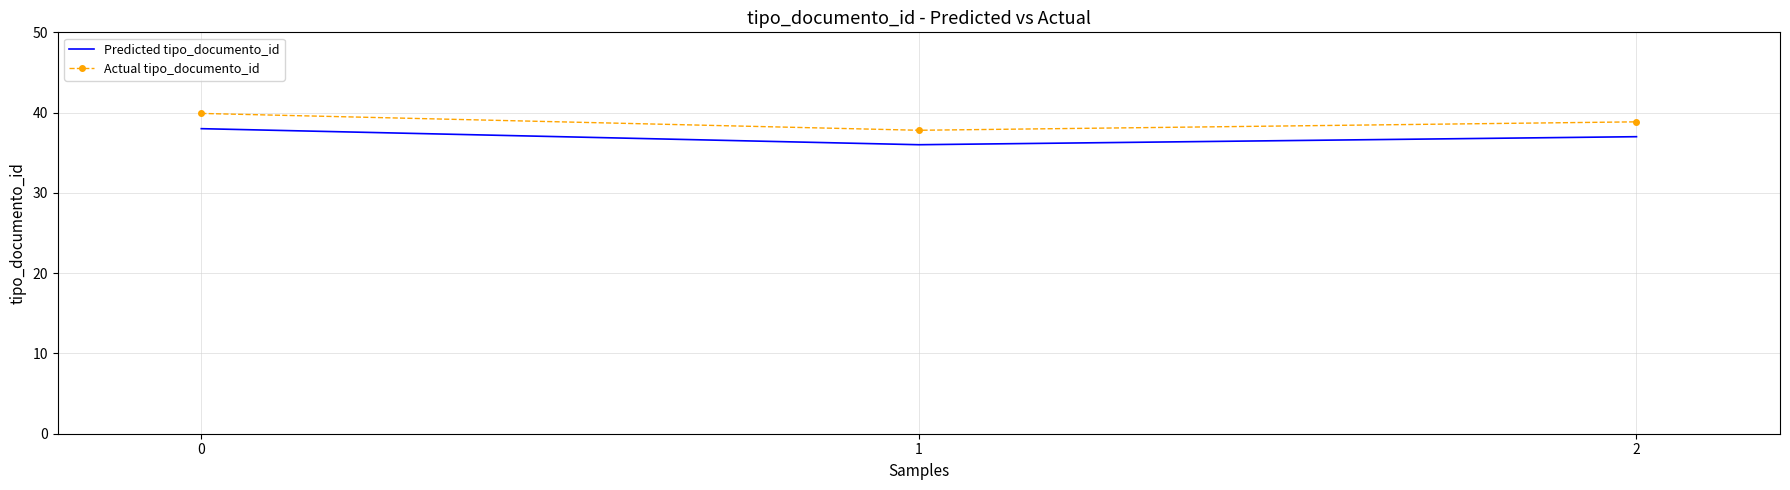

List the labels in order of Actual tipo_documento_id value, largest first.

0, 2, 1